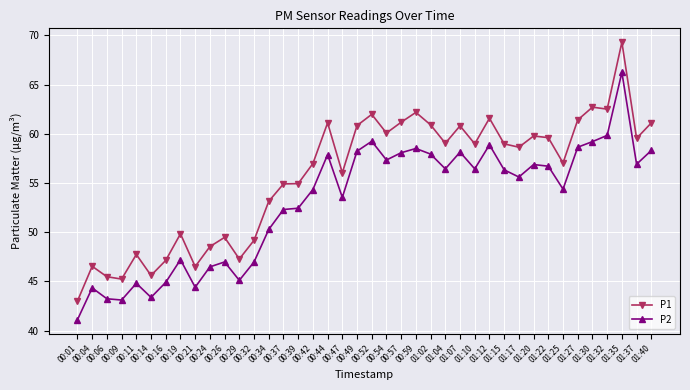

What is the label of the 15th point from the right?

01:04